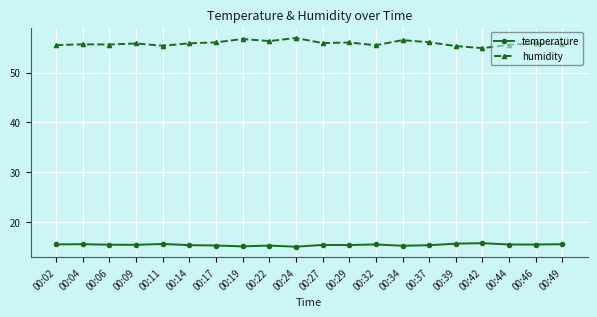

What is the value of the humidity point at the 20th from the left?

55.6